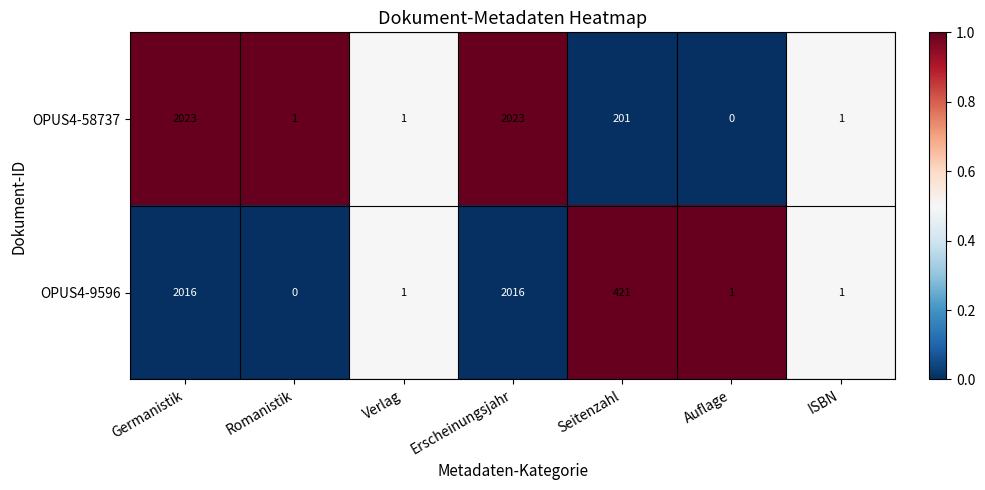

Which series has the largest total across all categories?

OPUS4-9596